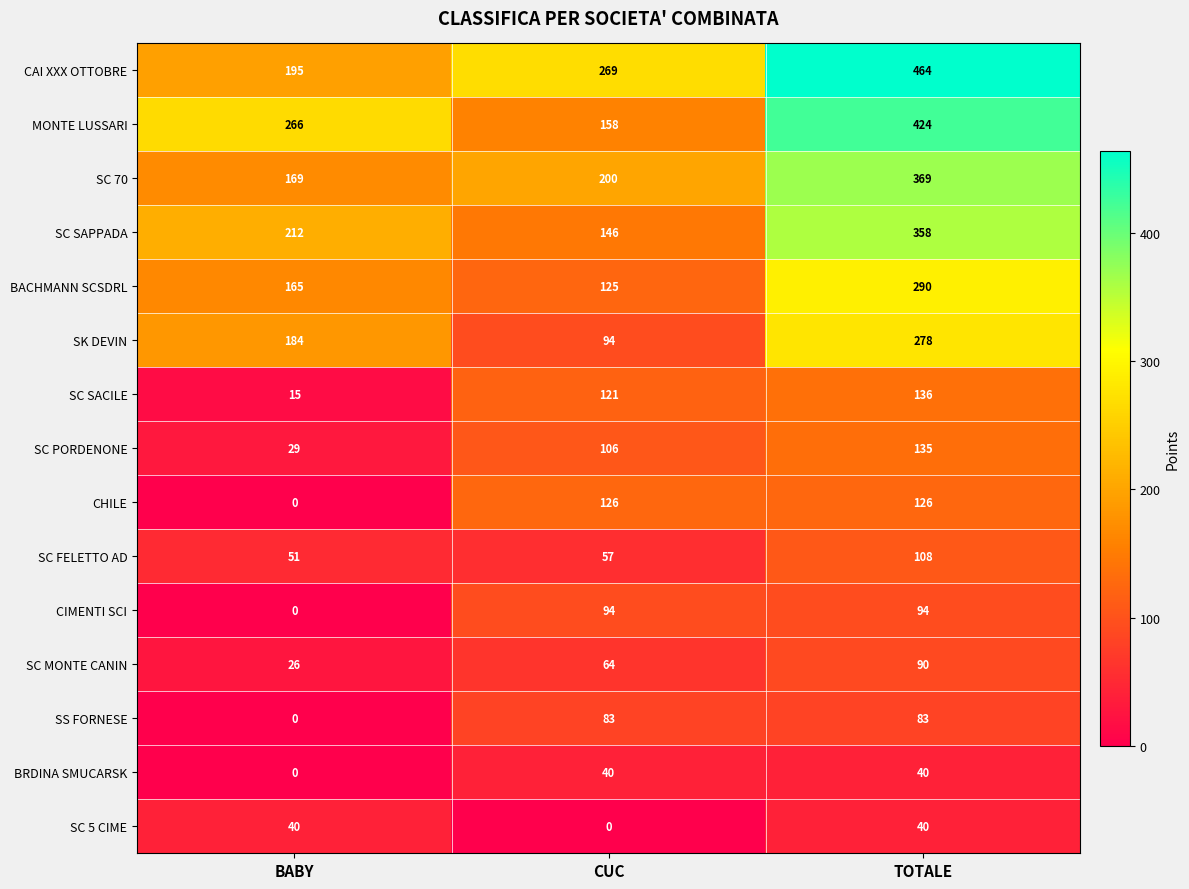

What is the total value across all series at CUC?

1683